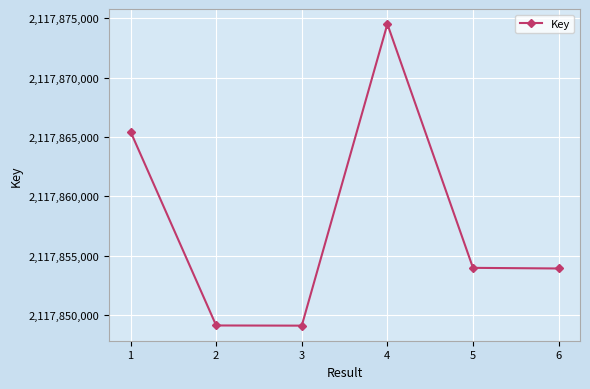

How many points are higher than both their immediate neighbors (excluding endpoints)?

1